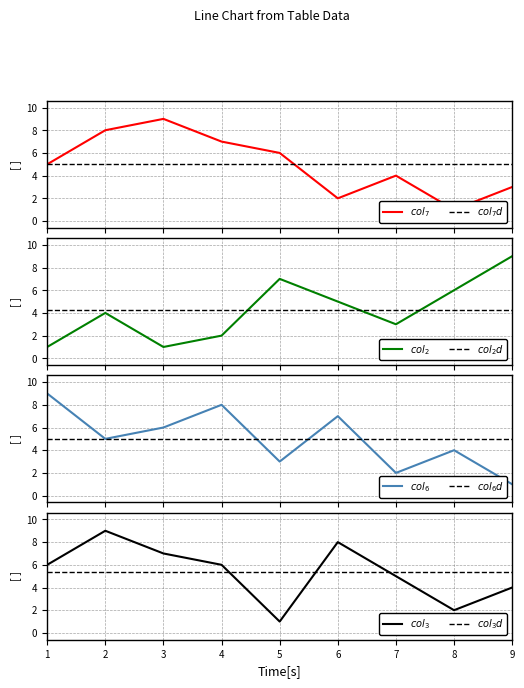

Reading left to right, list all the values displayed in this chart.

col_7: 5	8	9	7	6	2	4	1	3
col_2: 1	4	1	2	7	5	3	6	9
col_6: 9	5	6	8	3	7	2	4	1
col_3: 6	9	7	6	1	8	5	2	4